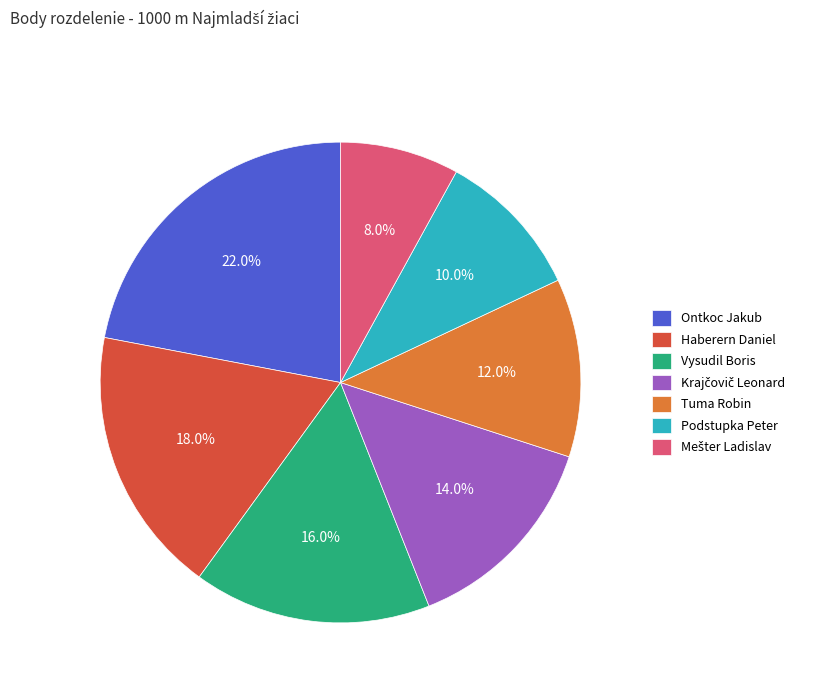

What is the largest slice in the pie chart?

Ontkoc Jakub